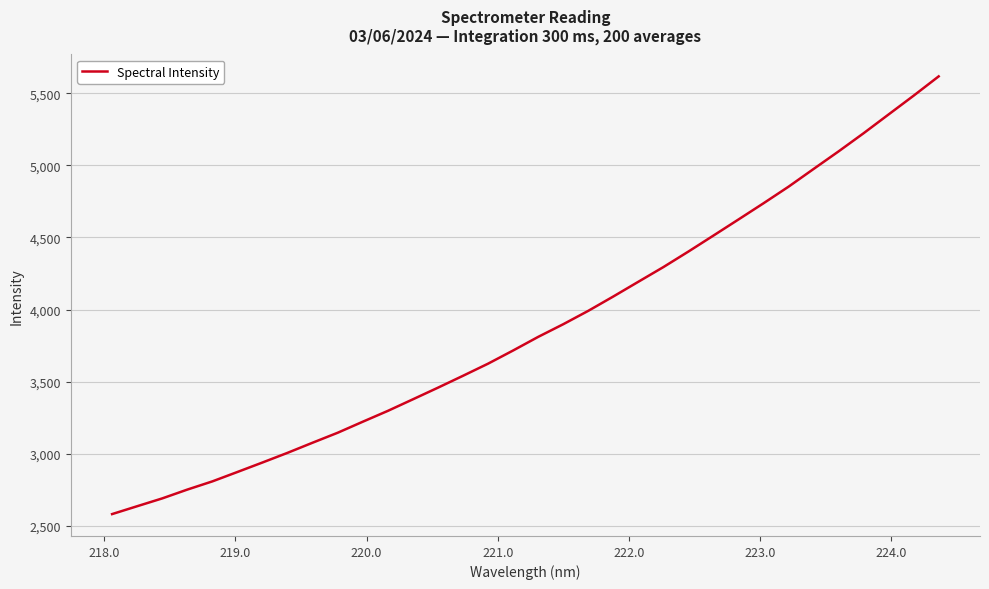

What is the minimum value shown in the chart?

2581.8